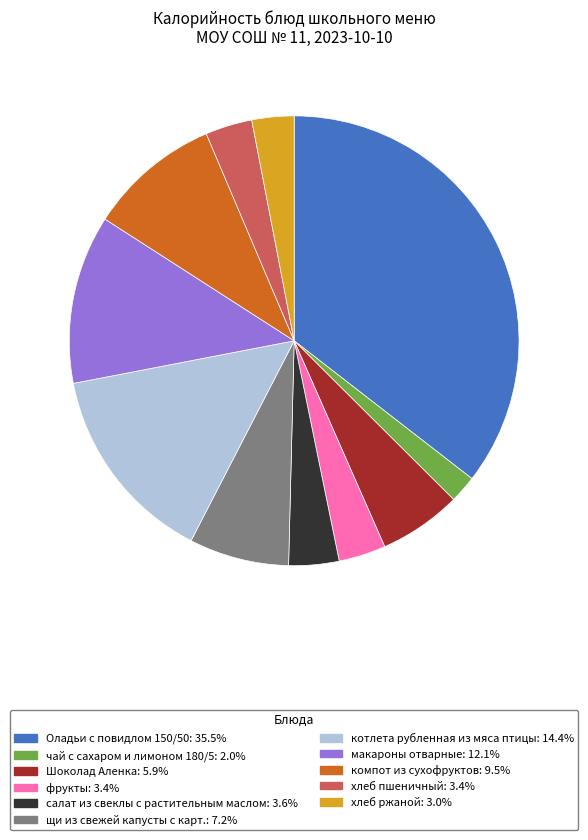

Does Оладьи с повидлом 150/50 account for over 50% of the chart?

No